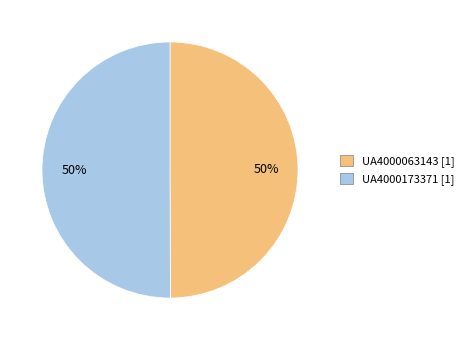

Do UA4000173371 and UA4000063143 together represent more than half of the pie?

Yes